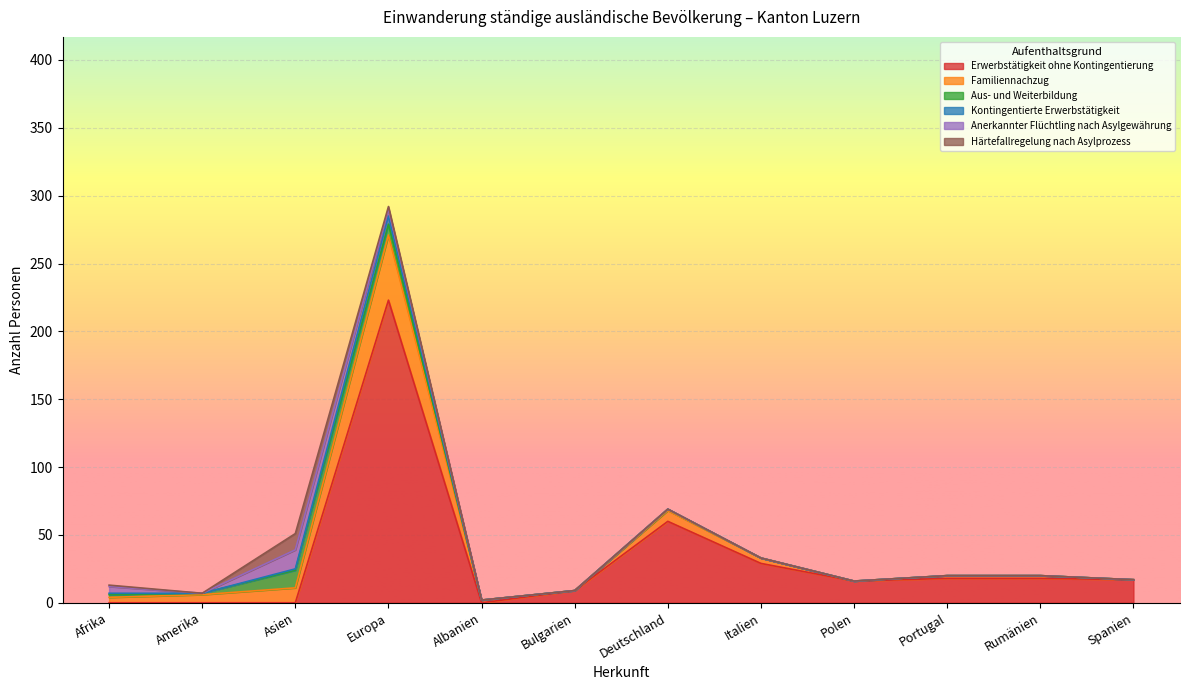

At Europa, list the series in order from largest to smallest.

Erwerbstätigkeit ohne Kontingentierung, Familiennachzug, Aus- und Weiterbildung, Kontingentierte Erwerbstätigkeit, Anerkannter Flüchtling nach Asylgewährung, Härtefallregelung nach Asylprozess